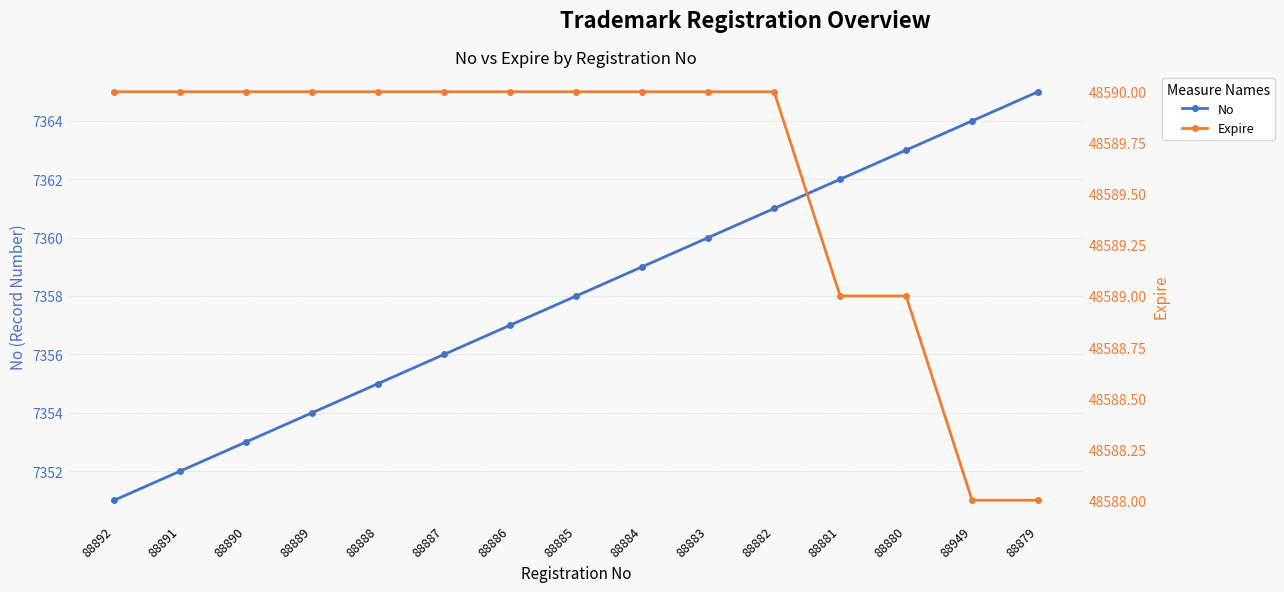

What is the difference between the No values at 88884 and 88890?

6